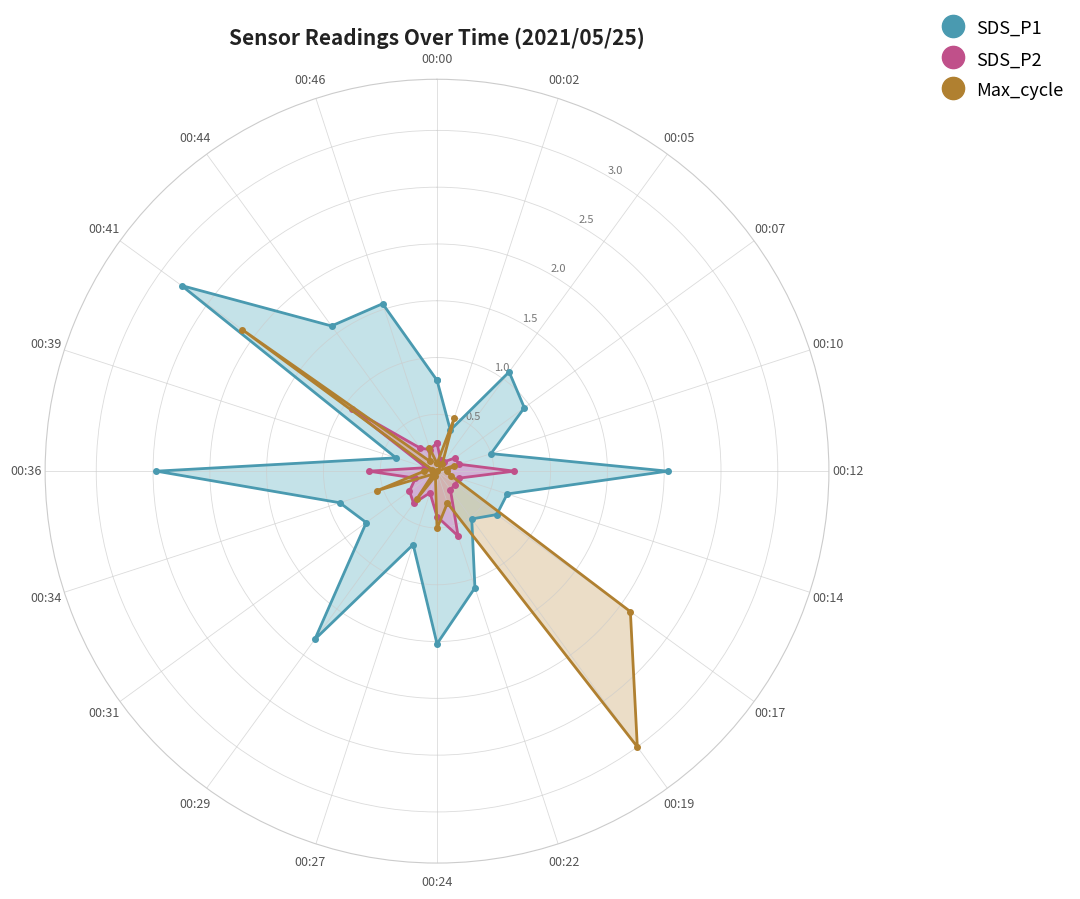

What is the maximum value for SDS_P2?

0.9